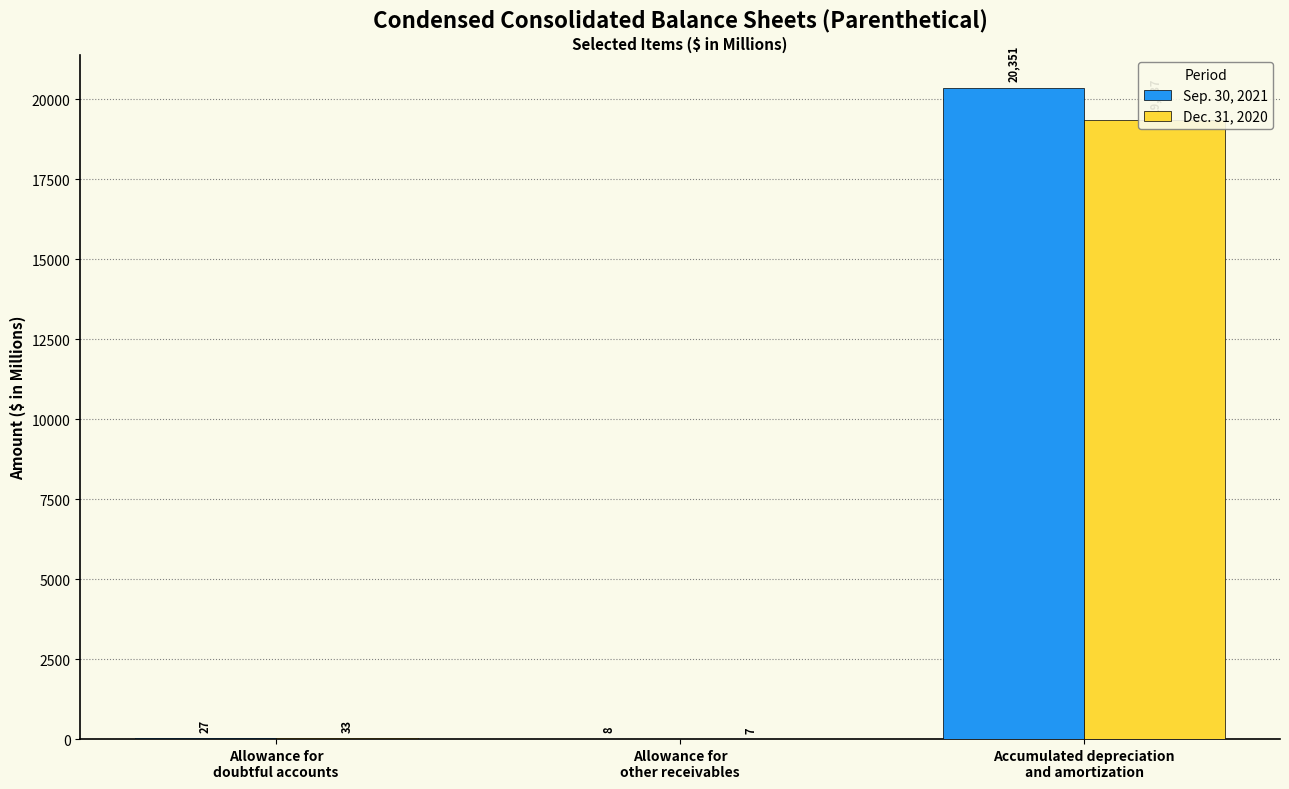

Reading left to right, extract all data points from this chart.

Sep. 30, 2021: 27	8	20351
Dec. 31, 2020: 33	7	19337